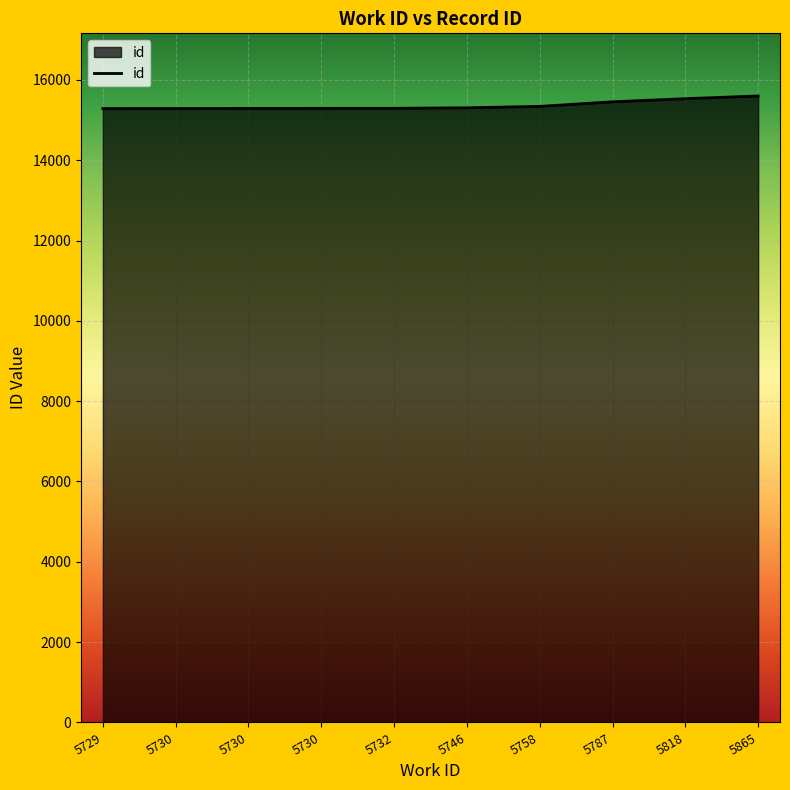

List the labels in order of value, smallest first.

5729, 5730, 5730, 5730, 5732, 5746, 5758, 5787, 5818, 5865